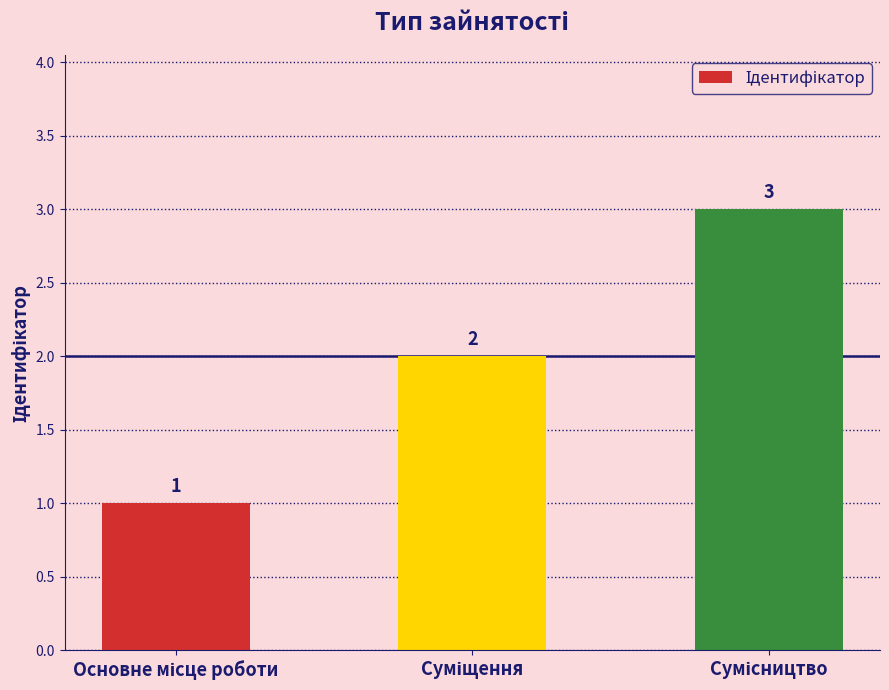

What is the greatest value displayed?

3